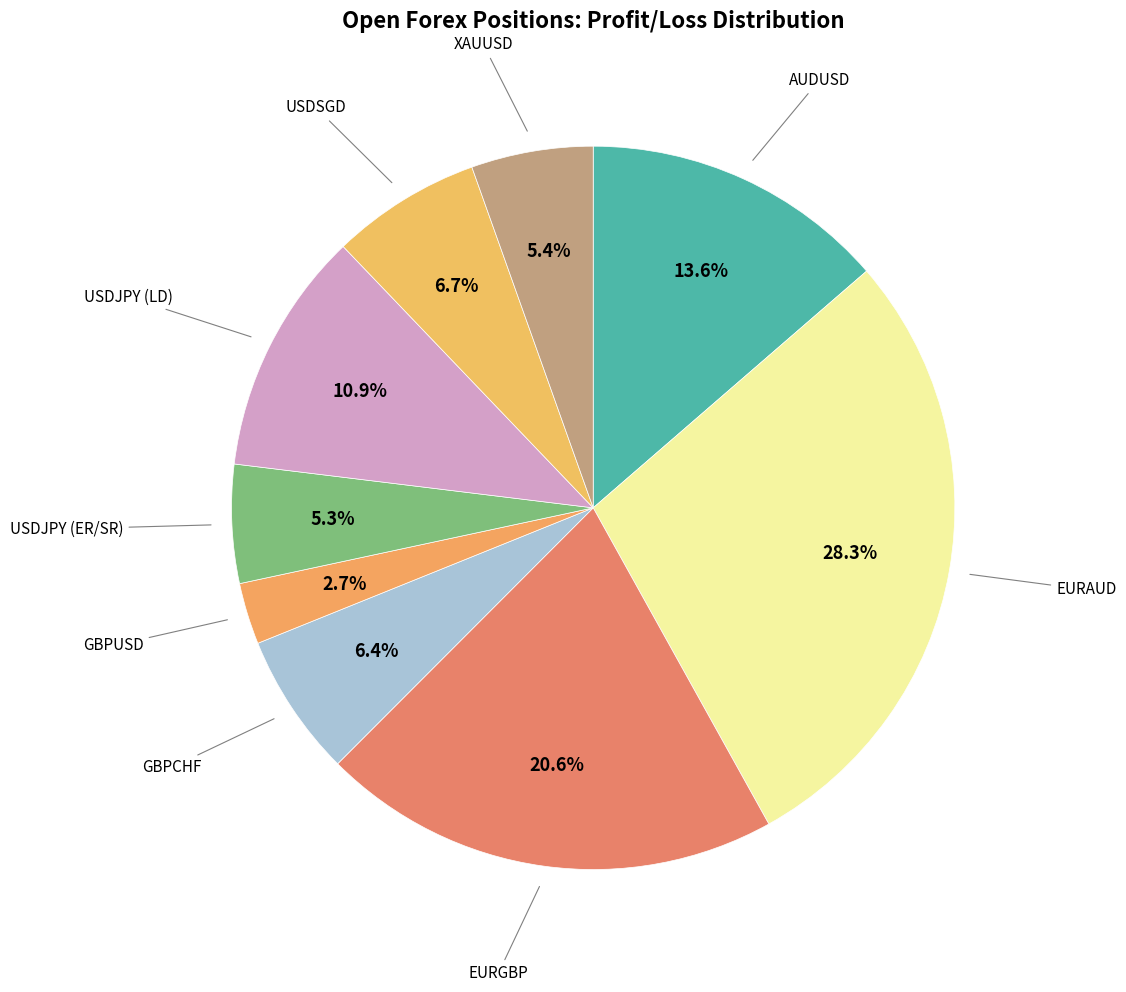

Which category has the smallest portion of the pie?

GBPUSD